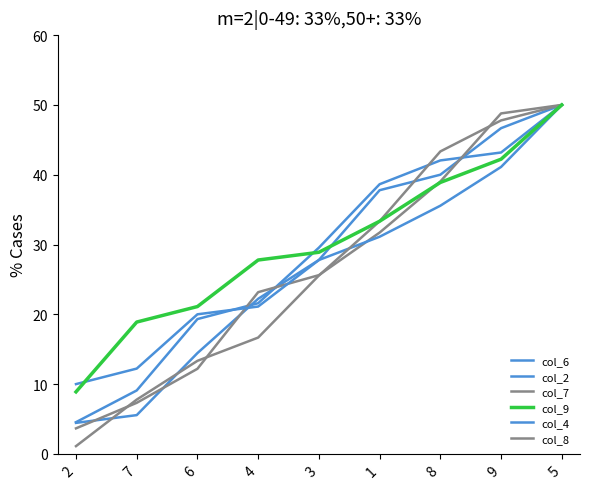

Does the chart have visible grid lines?

No